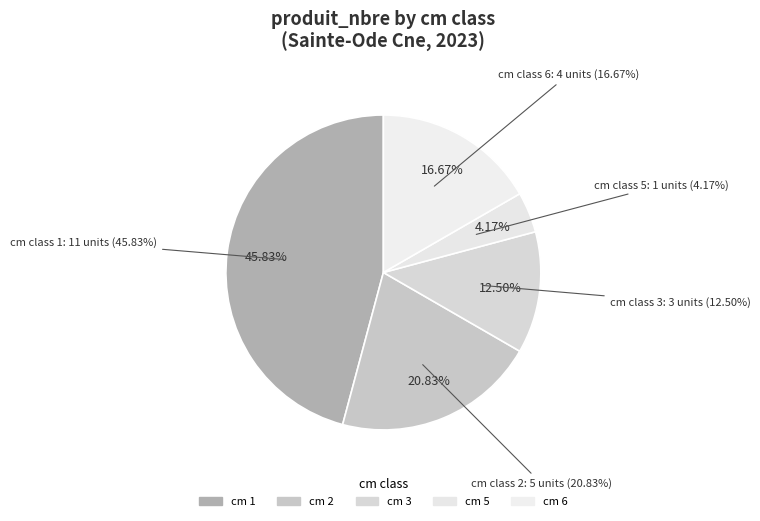

True or false: 6 accounts for 17% of the total.

True